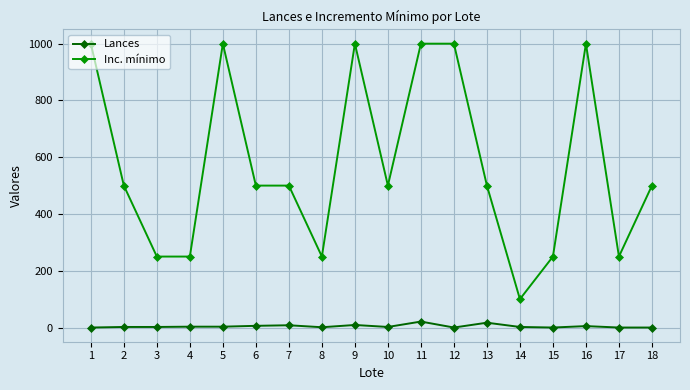

What is the highest value of the Inc. mínimo series?

1000